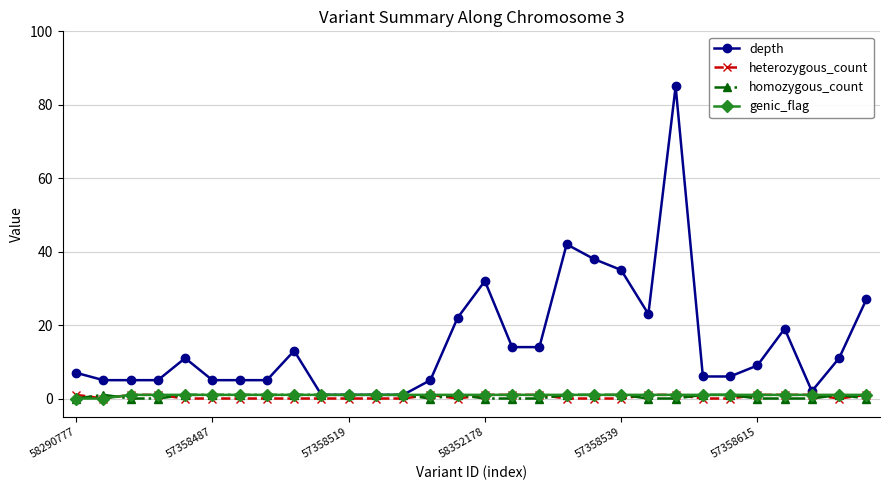

What is the value of the heterozygous_count point at the 4th from the left?

1